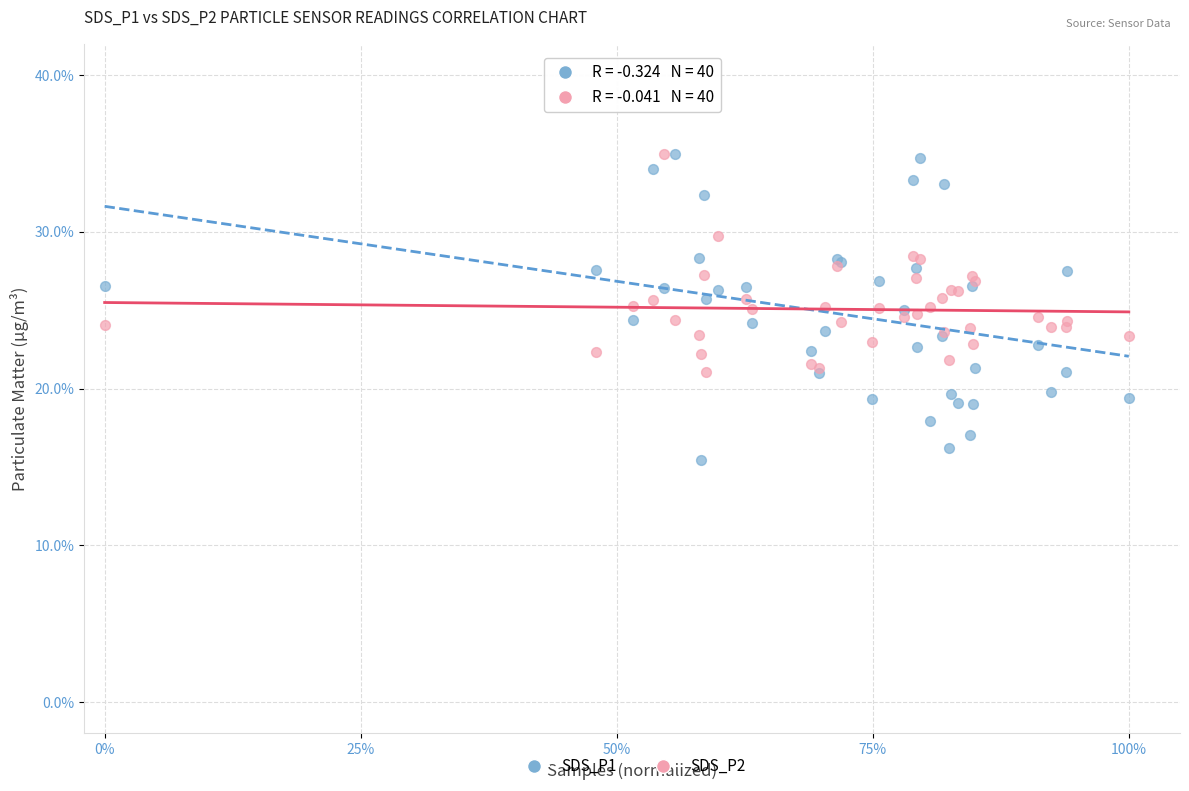

What is the X range (max minus min) for the scatter plot?

1.0